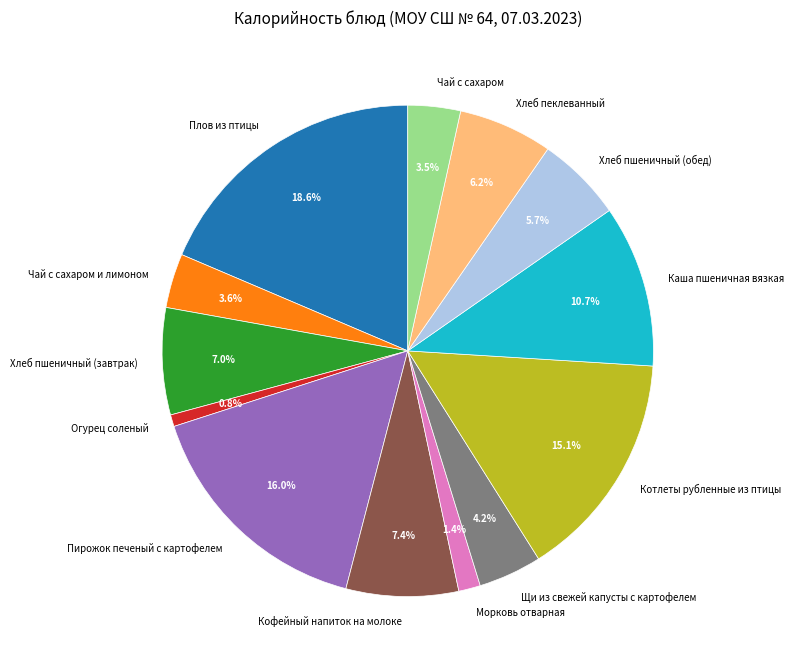

Count the number of slices in the pie.

13